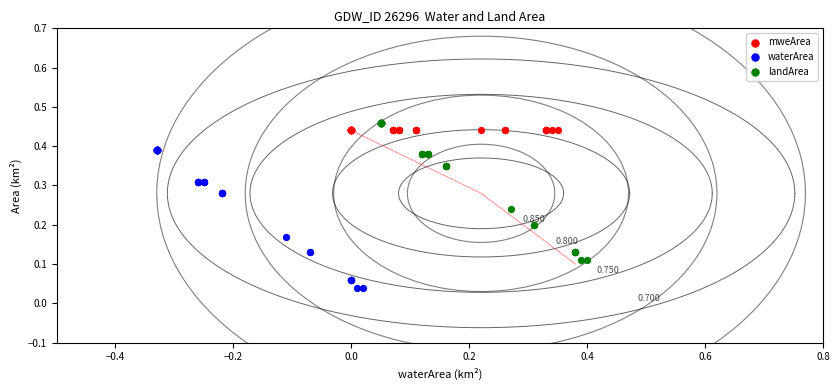

Which series reaches the minimum Y coordinate?

waterArea